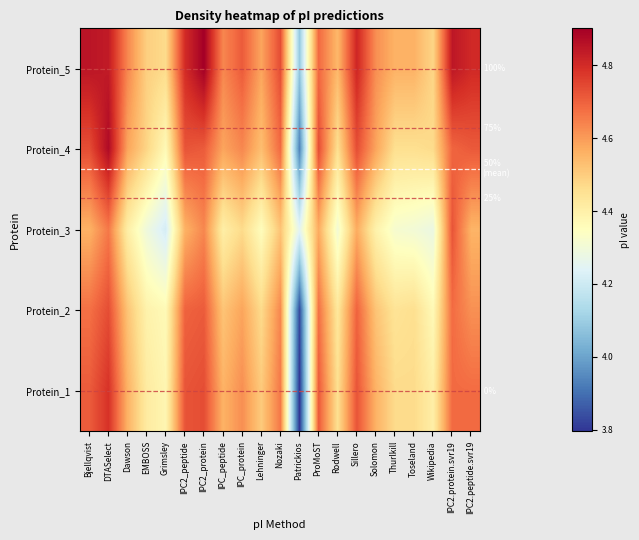

Is it true that Protein_5 equals 2.0 at Lehninger?

False